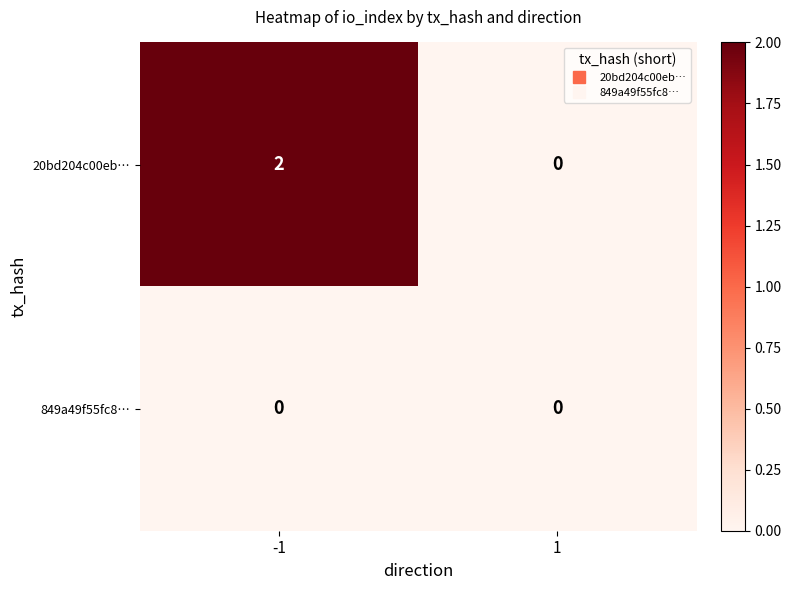

What is the greatest value displayed?

2